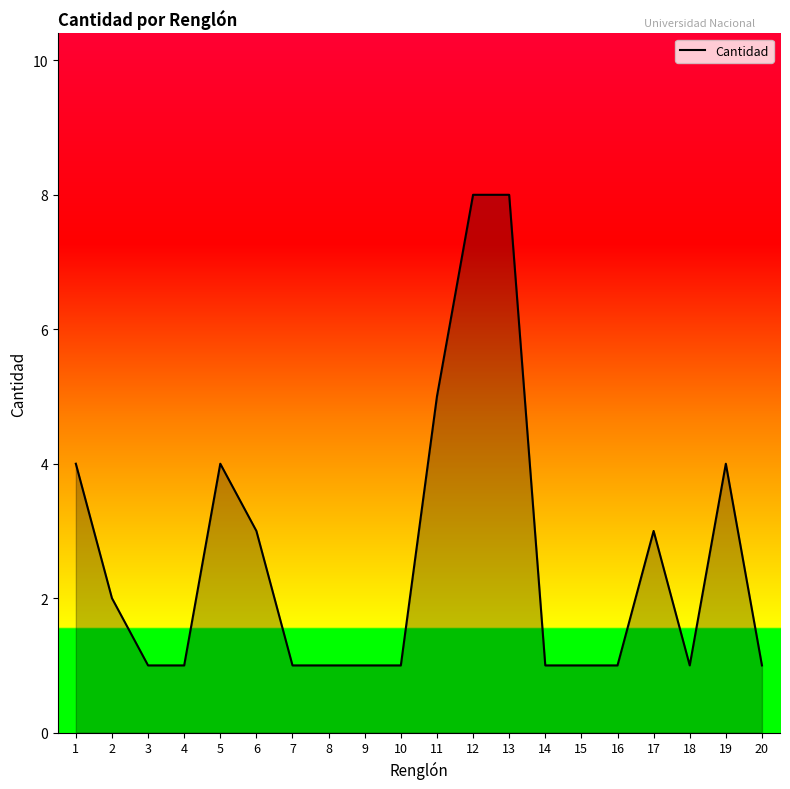

What is the greatest value displayed?

8